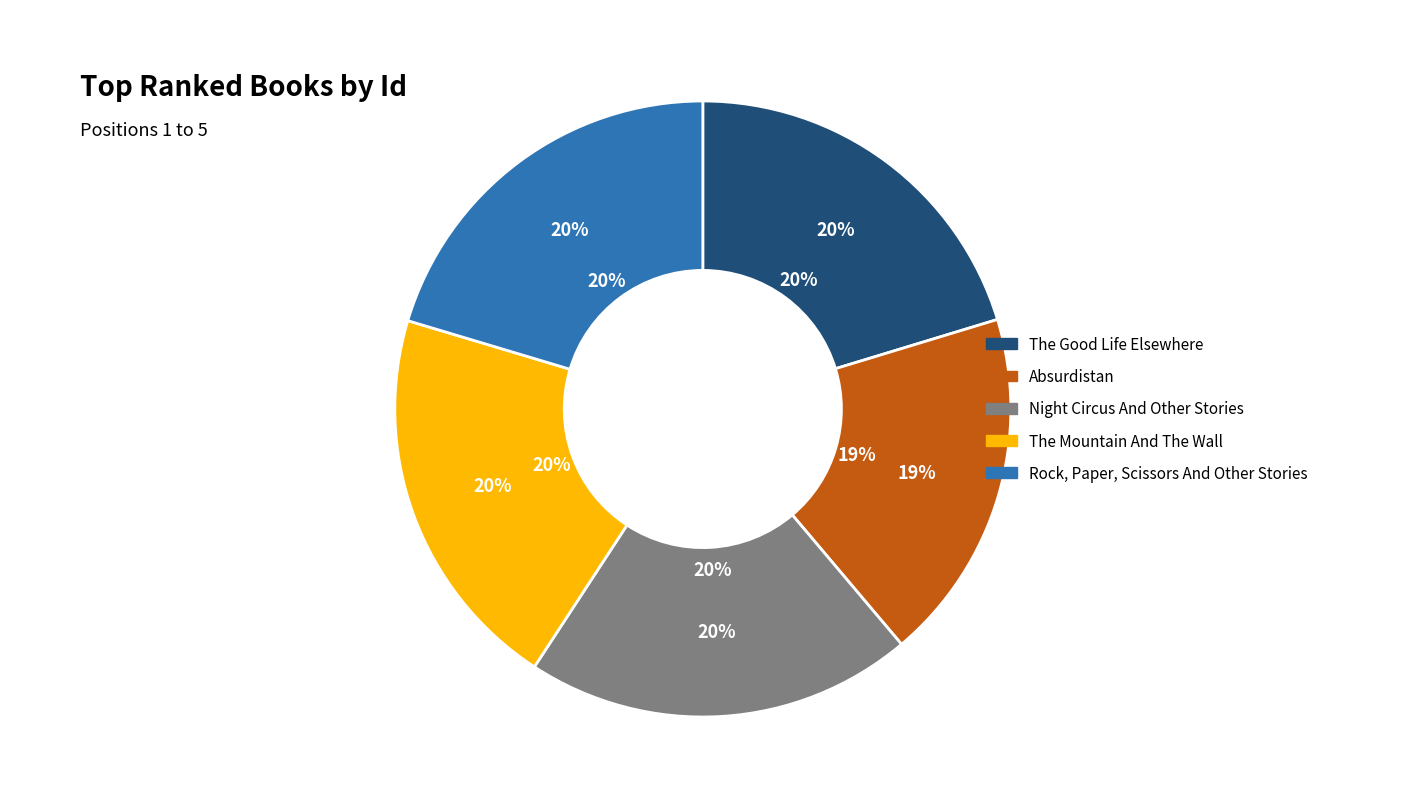

To the nearest percent, what is the average slice percentage?

20%